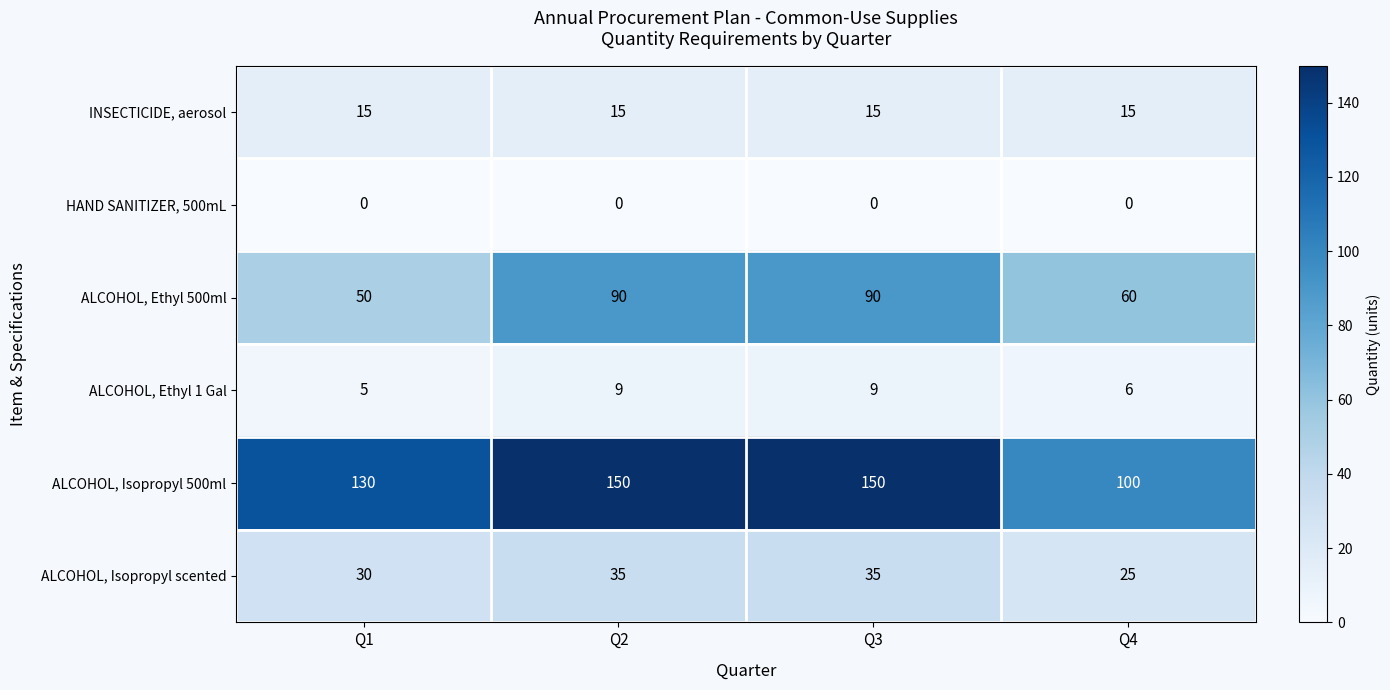

List the series in order of their peak value, highest first.

ALCOHOL, Isopropyl 500ml, ALCOHOL, Ethyl 500ml, ALCOHOL, Isopropyl scented, INSECTICIDE, aerosol, ALCOHOL, Ethyl 1 Gal, HAND SANITIZER, 500mL